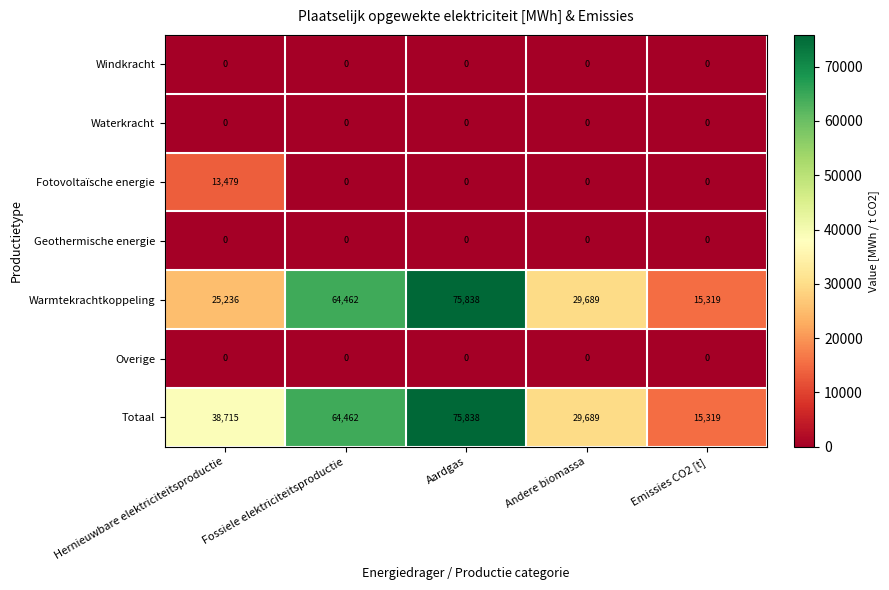

What is the greatest value displayed?

75838